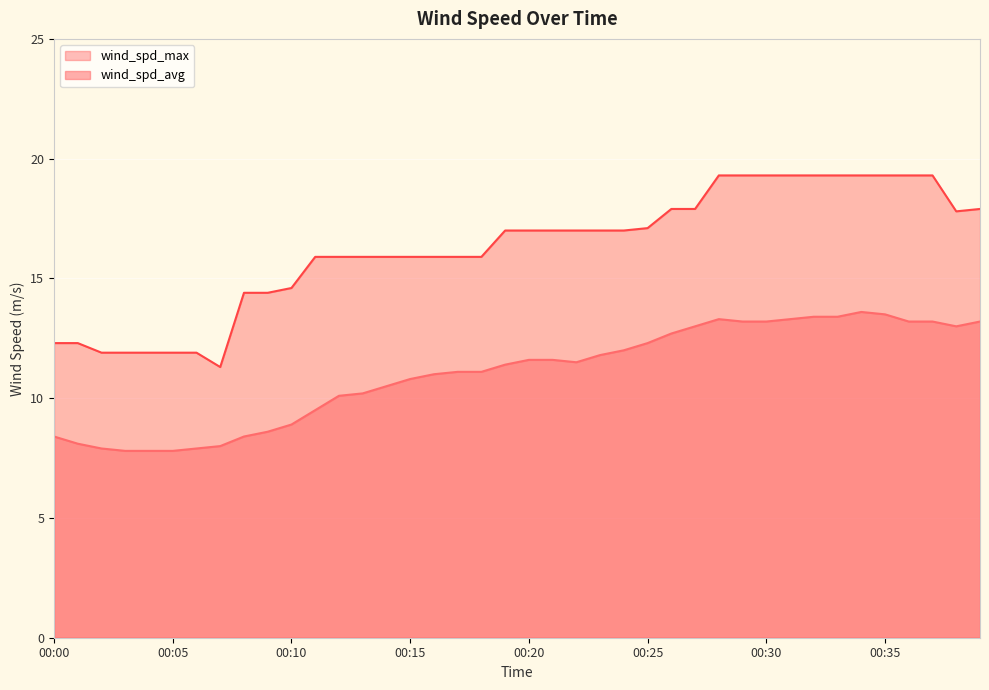

In wind_spd_avg, how many points are higher than both neighbors (excluding endpoints)?

2